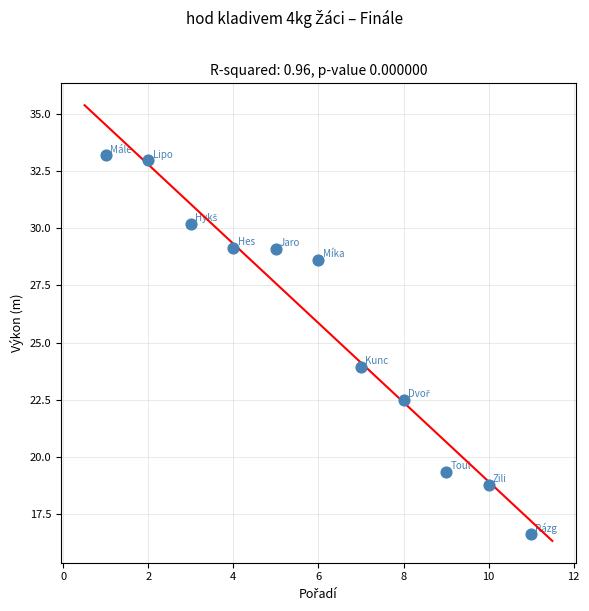

What is the range of X values (max minus min)?

10.0